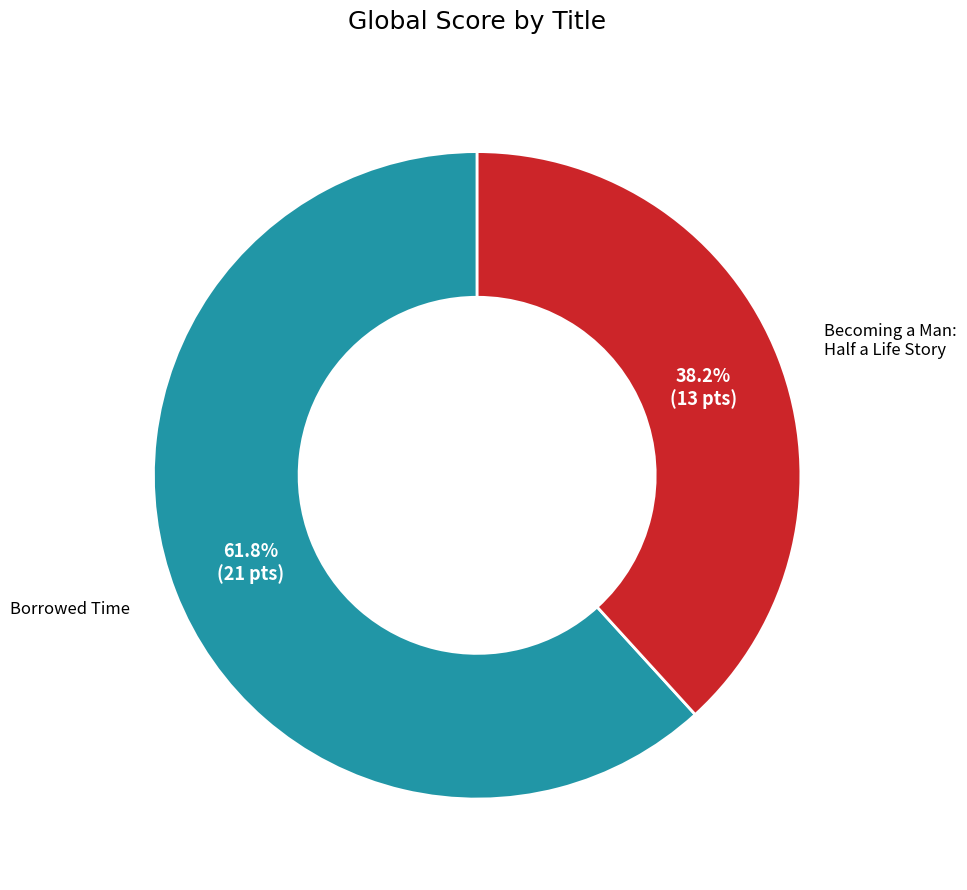

Is there any slice that represents more than half of the pie?

Yes